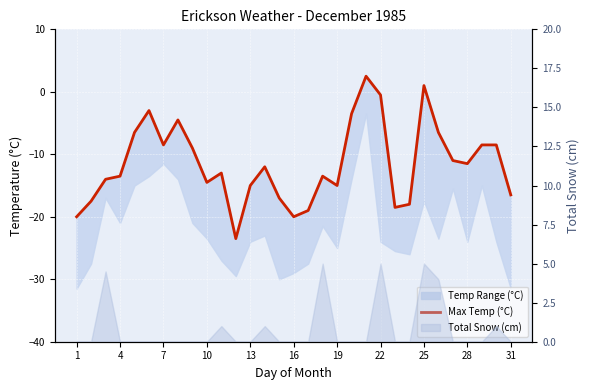

Reading left to right, transcribe all the data shown in this chart.

-20.0	-17.5	-14.0	-13.5	-6.5	-3.0	-8.5	-4.5	-9.0	-14.5	-13.0	-23.5	-15.0	-12.0	-17.0	-20.0	-19.0	-13.5	-15.0	-3.5	2.5	-0.5	-18.5	-18.0	1.0	-6.5	-11.0	-11.5	-8.5	-8.5	-16.5